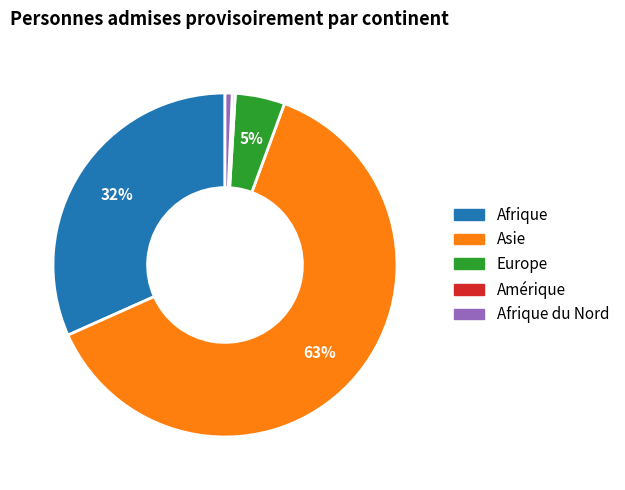

To the nearest percent, what is the average slice percentage?

20%